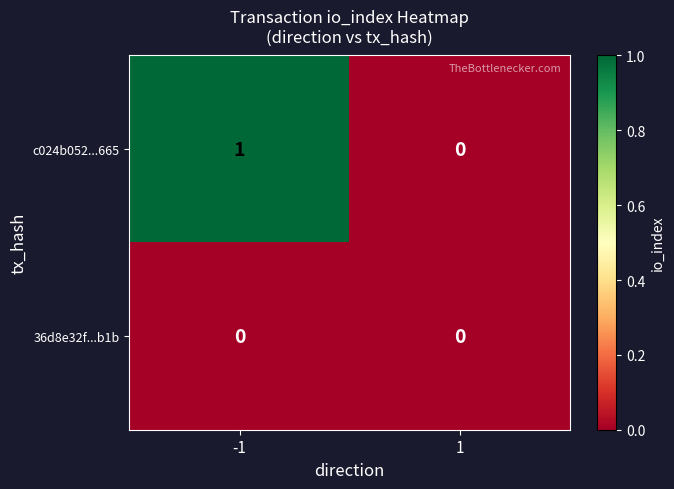

Reading right to left, what are all the values shown in this chart?

c024b052...665: 1=0	-1=1
36d8e32f...b1b: 1=0	-1=0